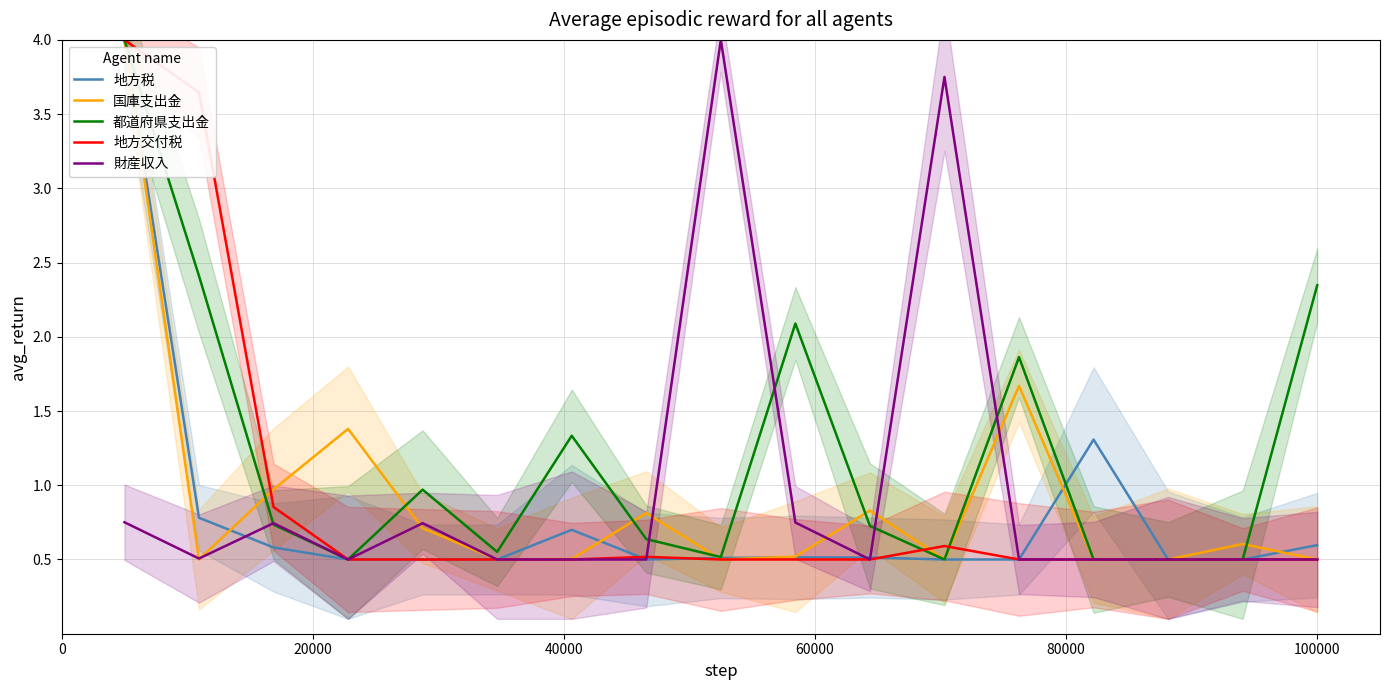

The value of 国庫支出金 at 60000 is 2.2. True or false?

False